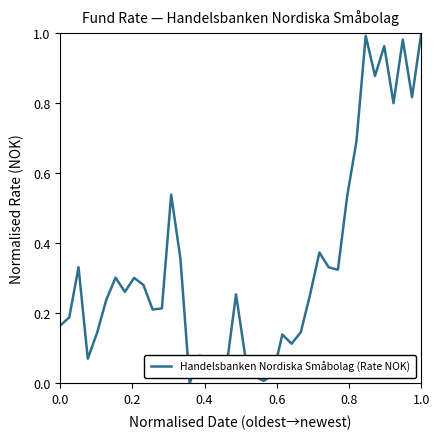

What is the difference between the maximum and minimum values?

1.0